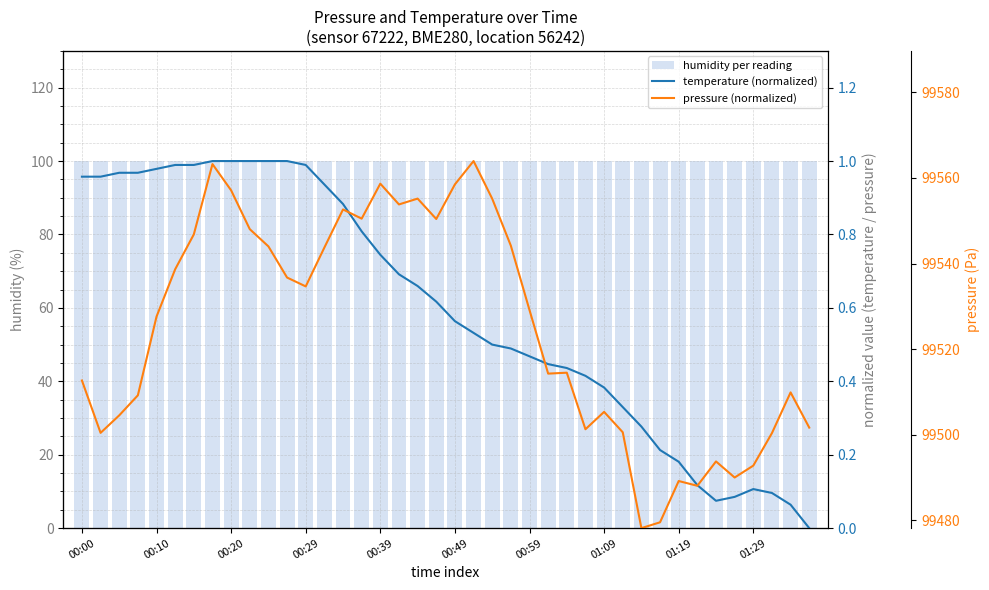

At which label is humidity per reading closest to 100?

00:00